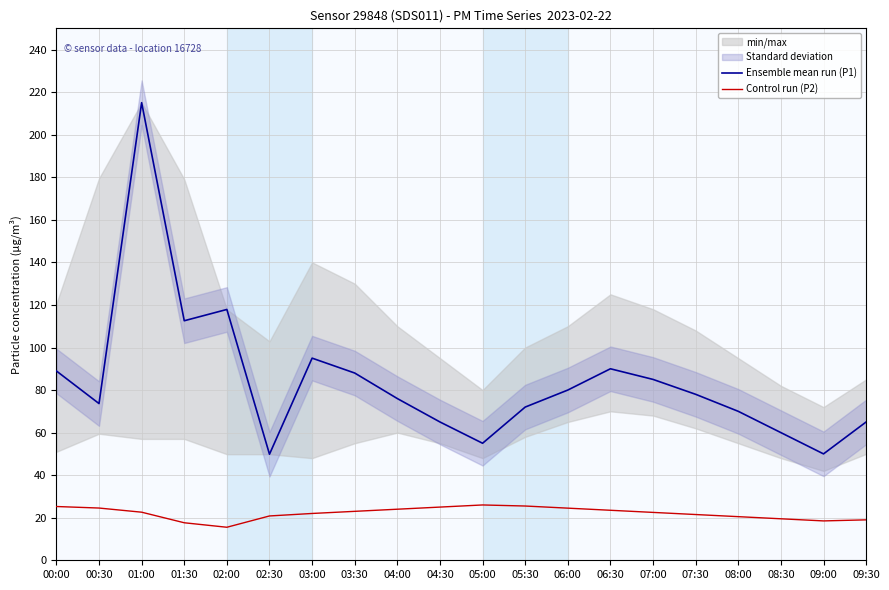

Which category has the highest value in the Control run (P2) series?

05:00